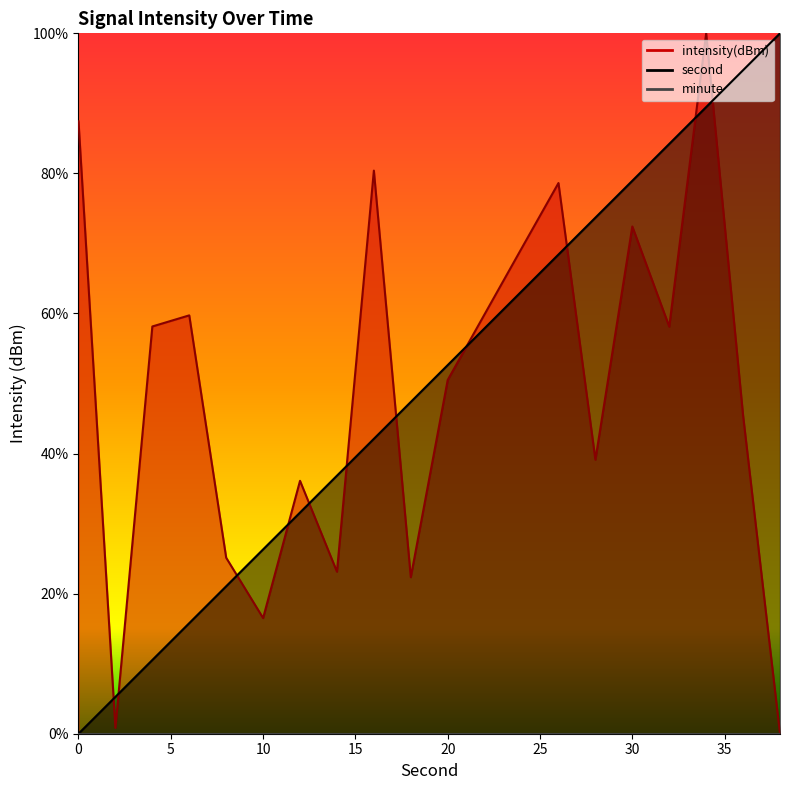

List the series in order of their peak value, highest first.

second, intensity